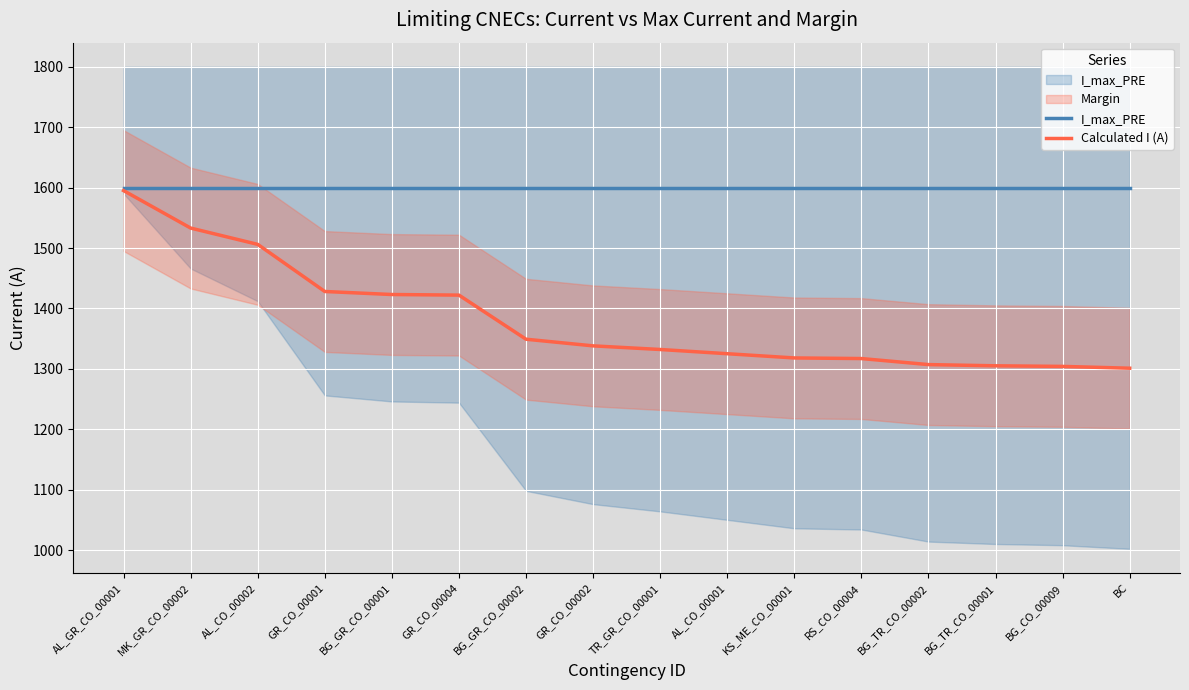

What is the value of the Calculated I (A) point at the 15th from the left?

1304